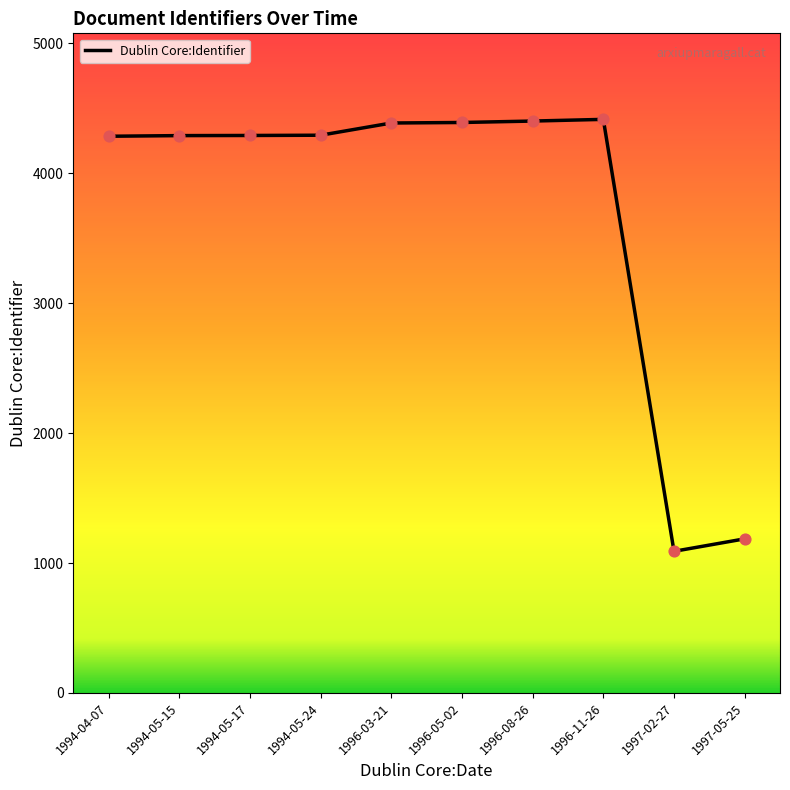

Between 1994-05-24 and 1996-11-26, which is larger?

1996-11-26